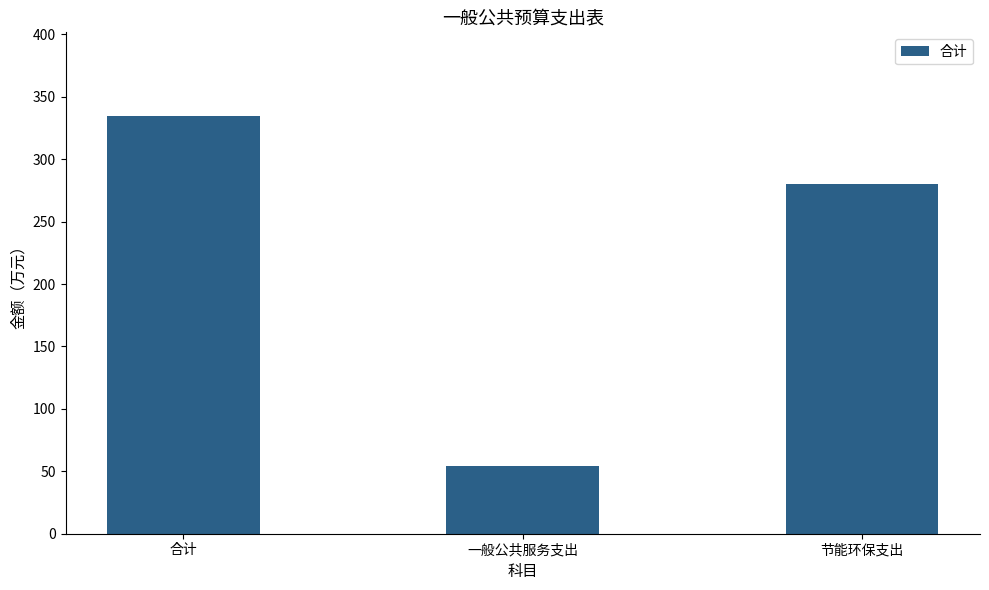

Are the bars grouped side by side (vs. stacked)?

No